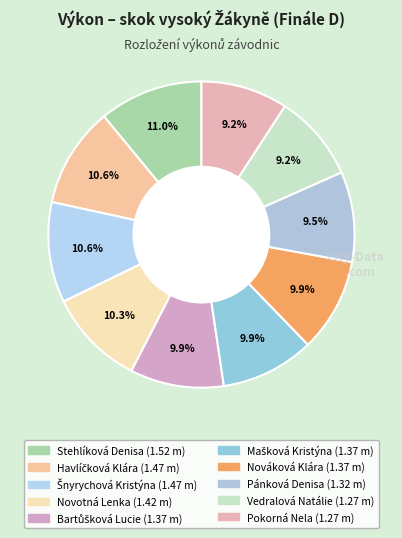

Count the number of slices in the pie.

10